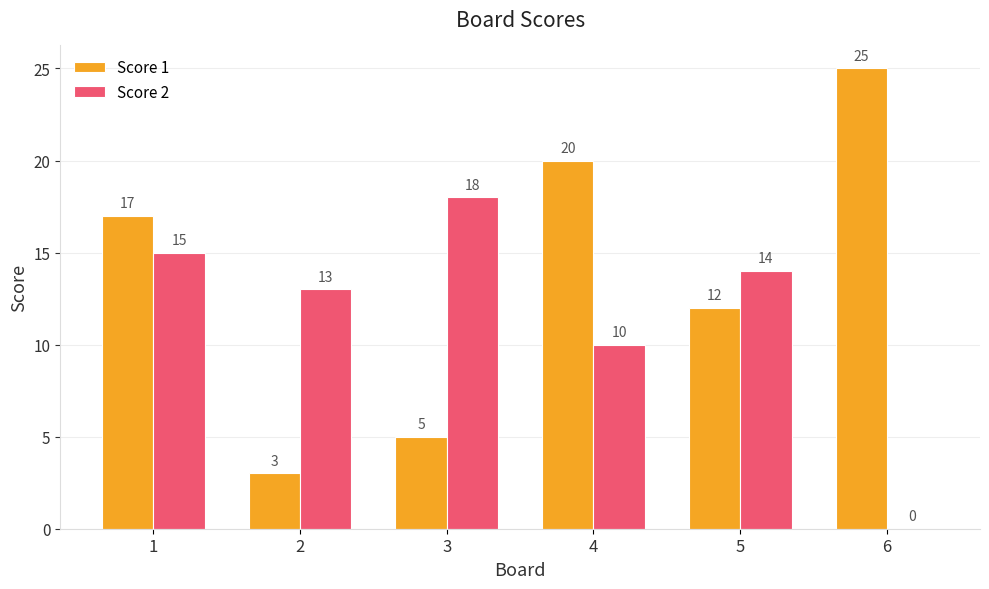

What is the maximum value shown in the chart?

25